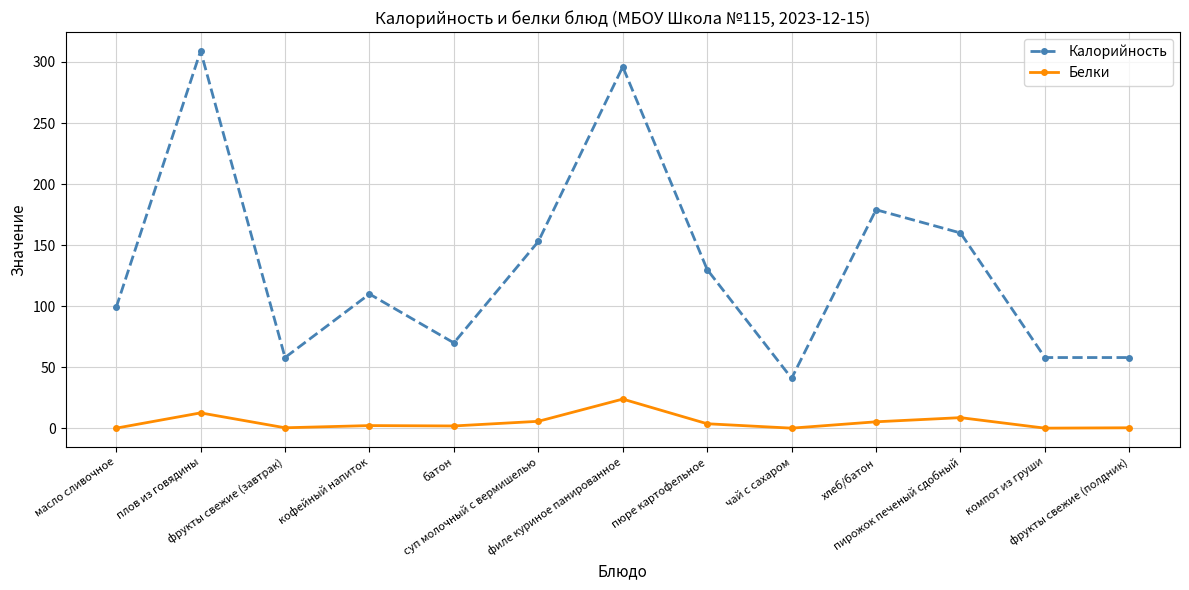

Which series has the largest total across all categories?

Калорийность